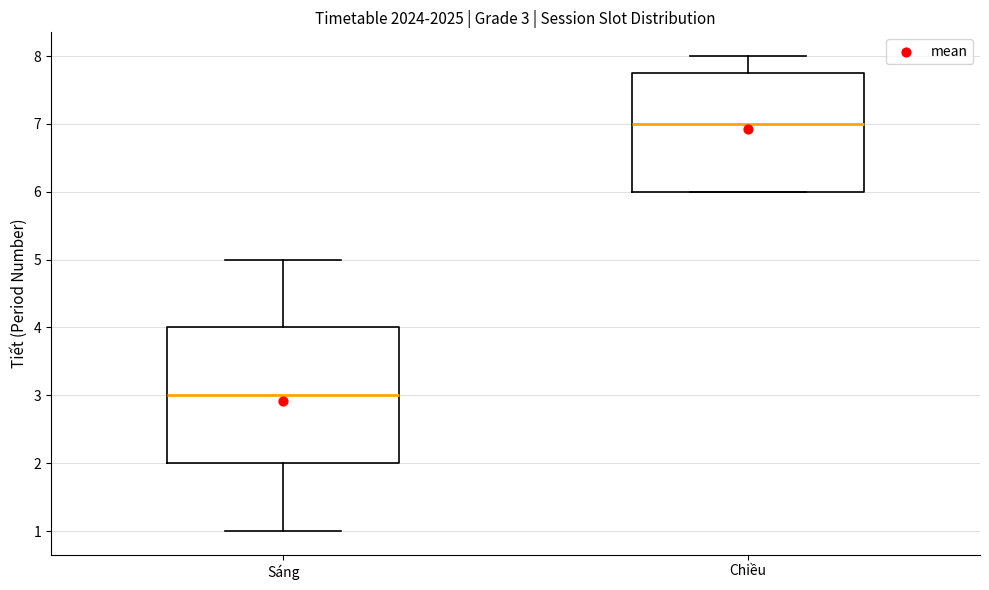

Which box is the tallest, from its lower edge to its upper edge?

Sáng